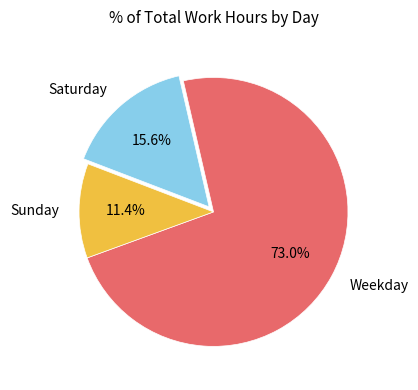

Approximately how many times larger is the value at Sunday compared to Saturday?

0.7